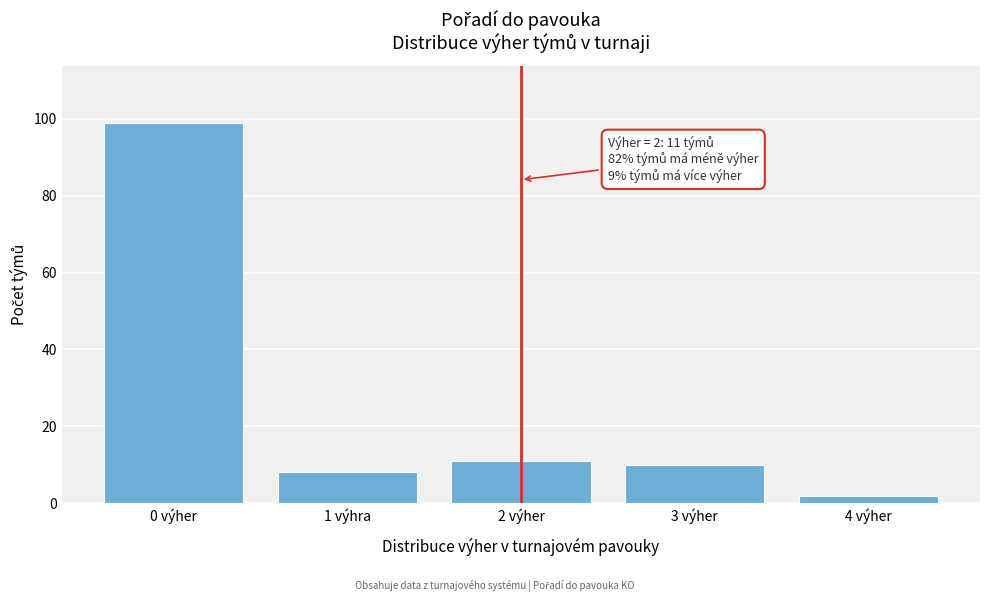

Reading left to right, extract all data points from this chart.

0 výher=99	1 výhra=8	2 výher=11	3 výher=10	4 výher=2